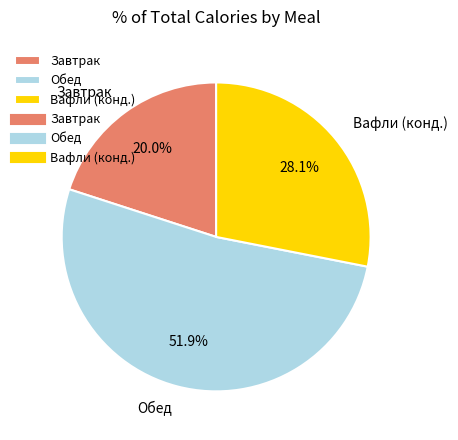

Which category has the biggest portion of the pie?

Обед